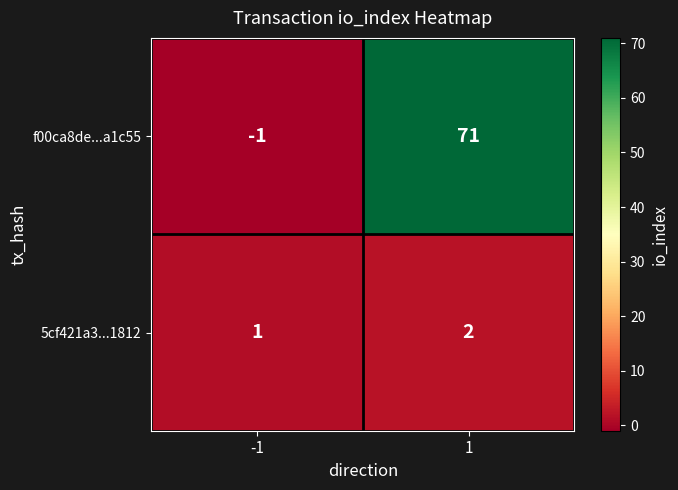

The value of 5cf421a3...1812 at -1 is 1. True or false?

True